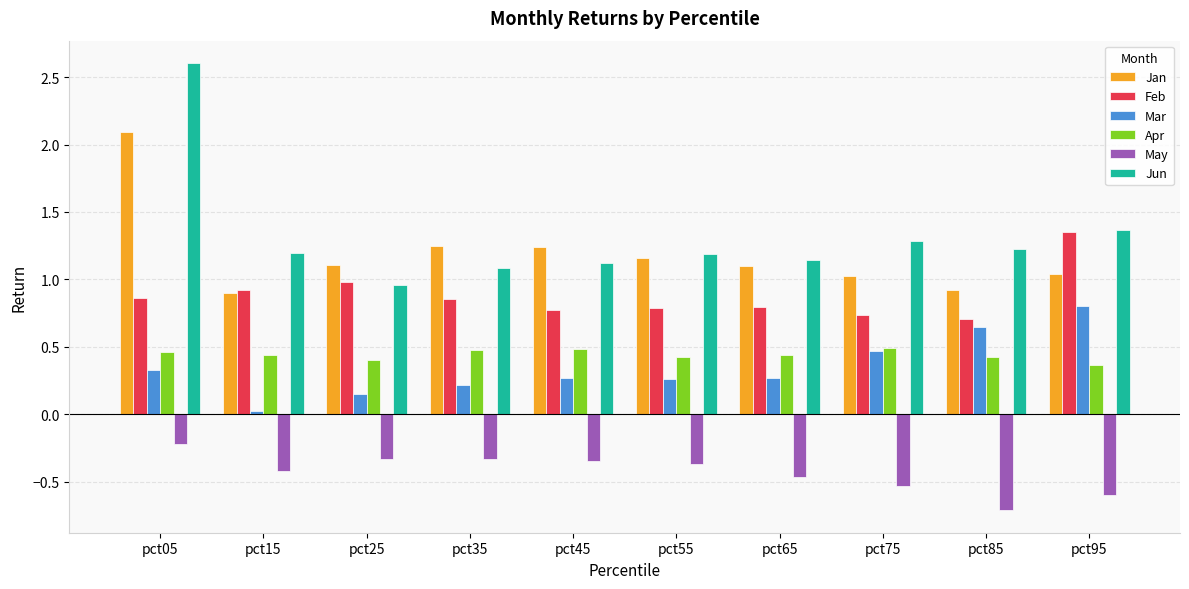

Which series has the largest range (max minus min)?

Jun